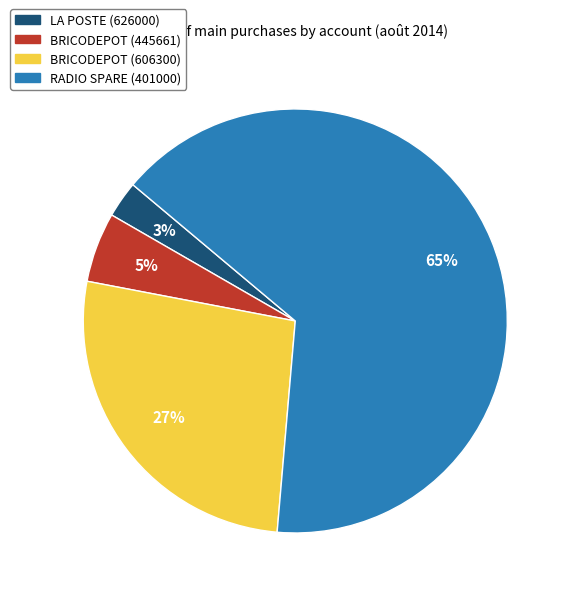

Which category has the biggest portion of the pie?

RADIO SPARE (401000)